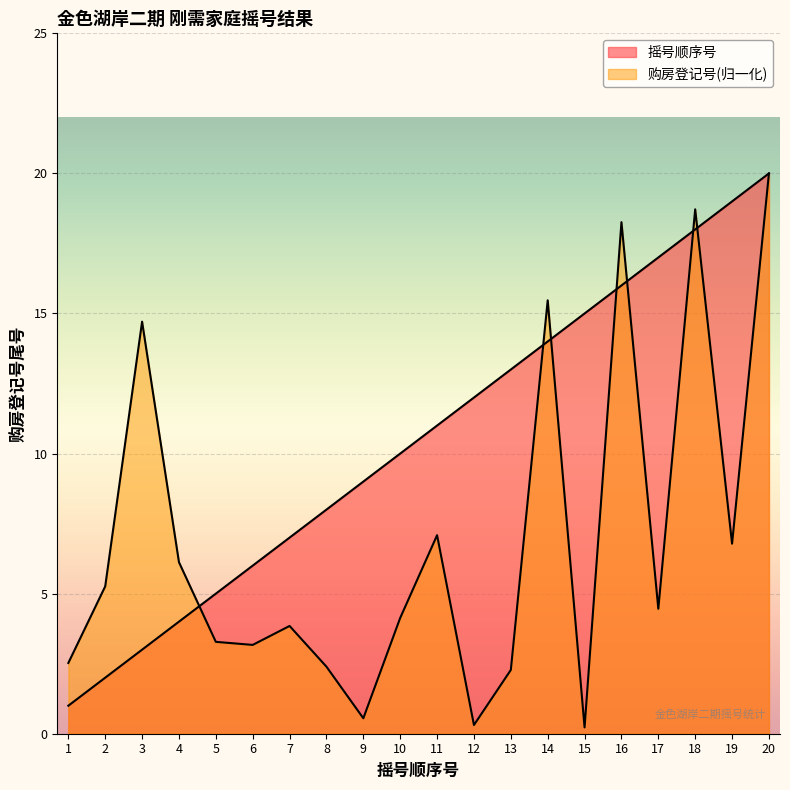

The 摇号顺序号 series shows 15.0 at 15. True or false?

True